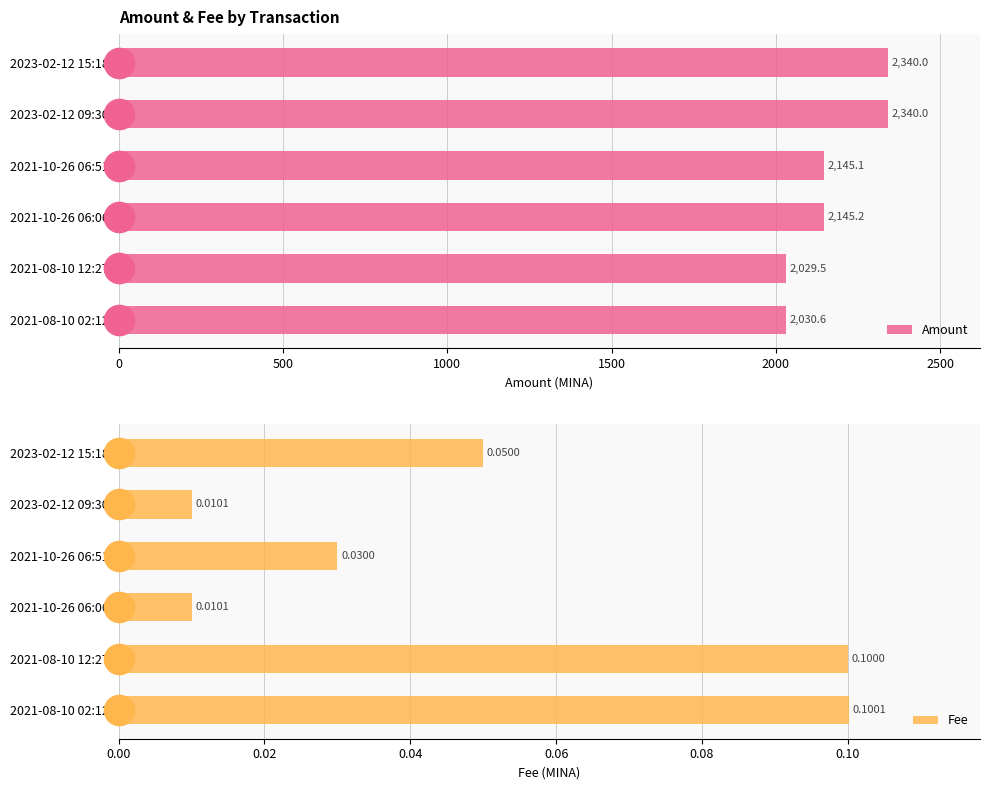

Is it true that Amount equals 2030.6 at 2021-08-10 02:12?

True